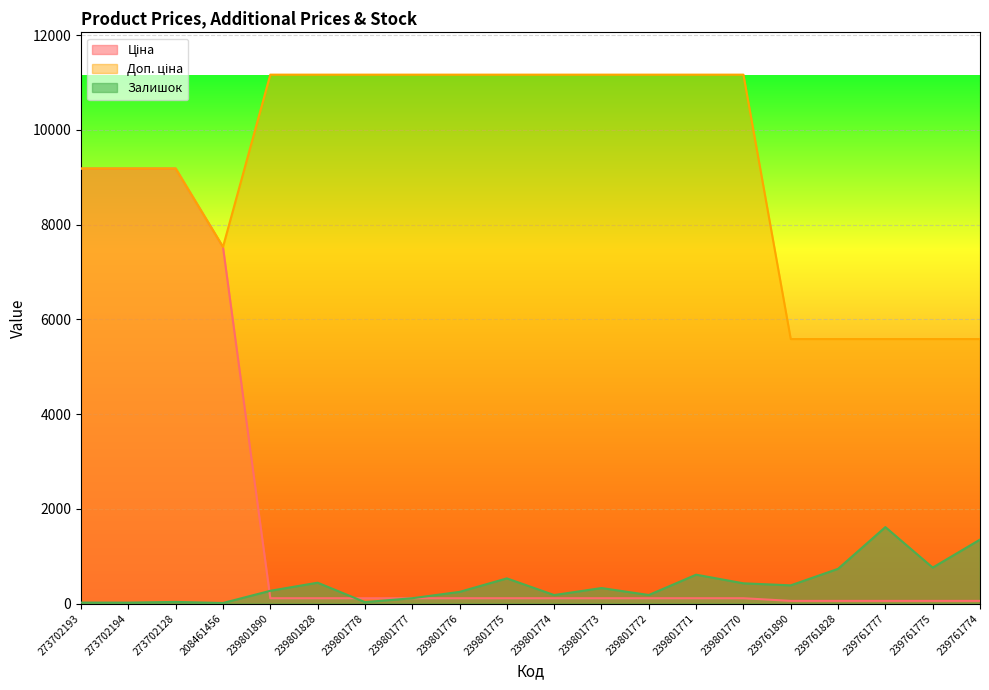

Does the chart display data point markers on the line(s)?

No